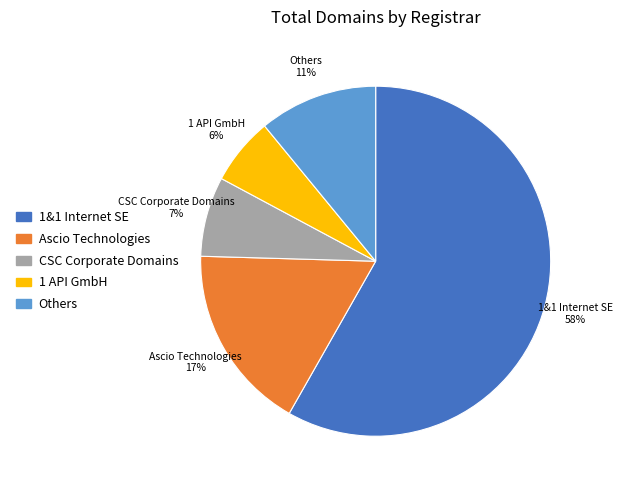

Is 1&1 Internet SE the majority of the pie?

Yes